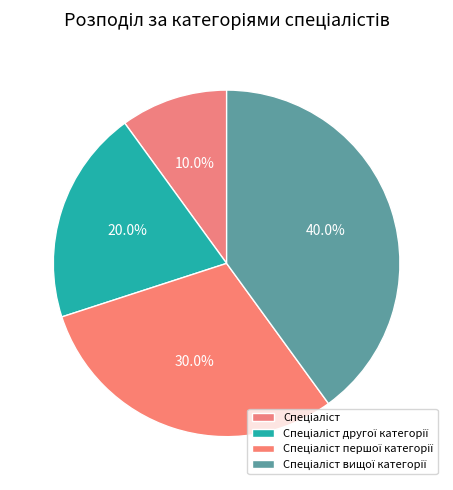

Is there any slice that represents more than half of the pie?

No